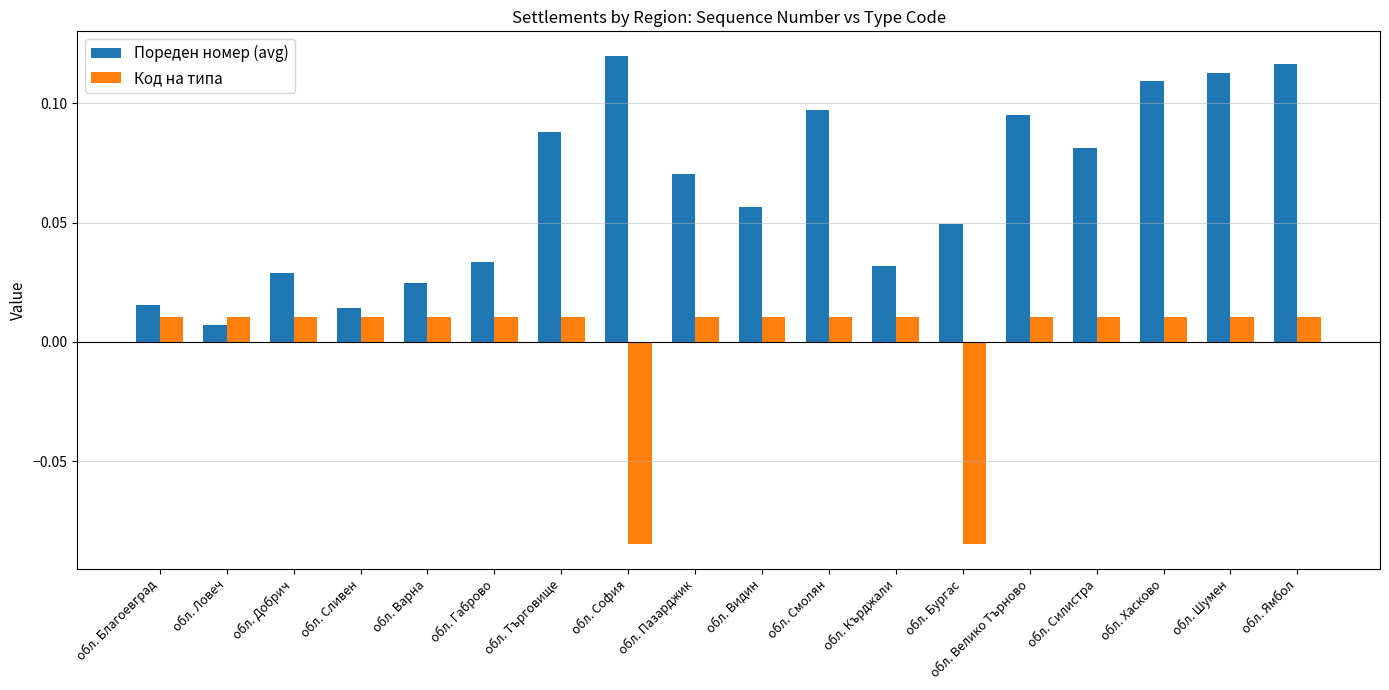

Which series has the largest total across all categories?

Пореден номер (avg)